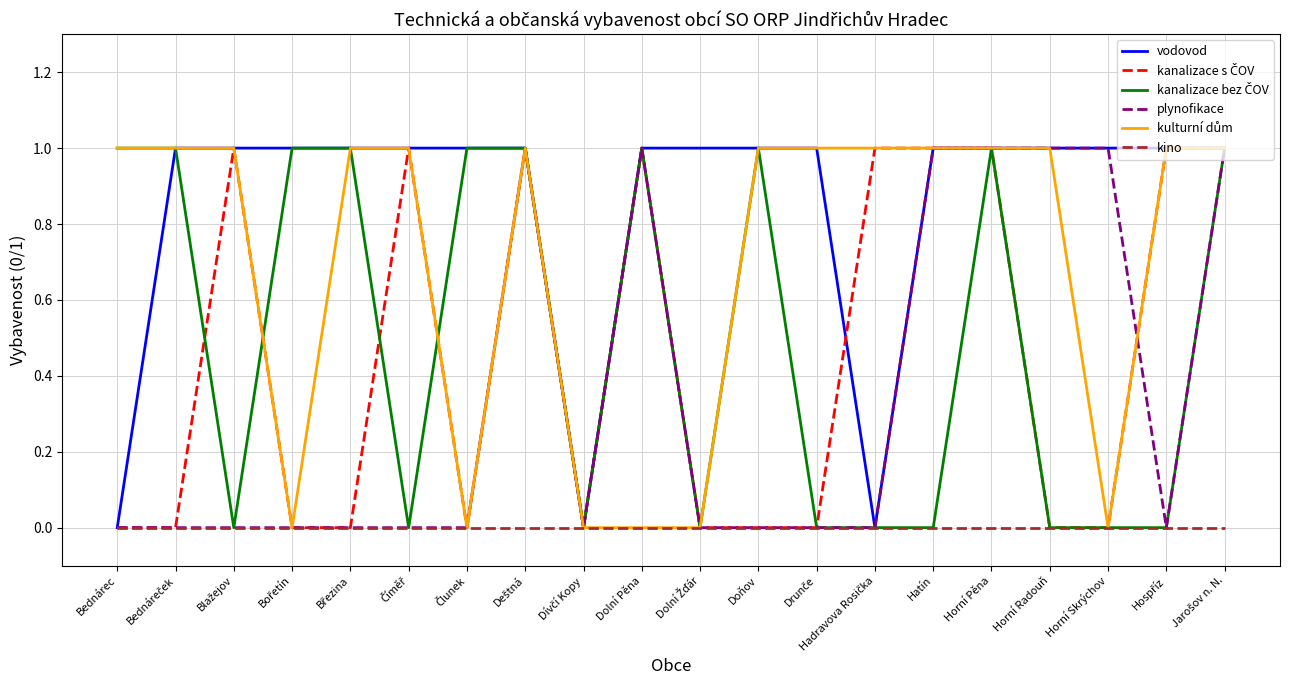

What is the highest value of the plynofikace series?

1